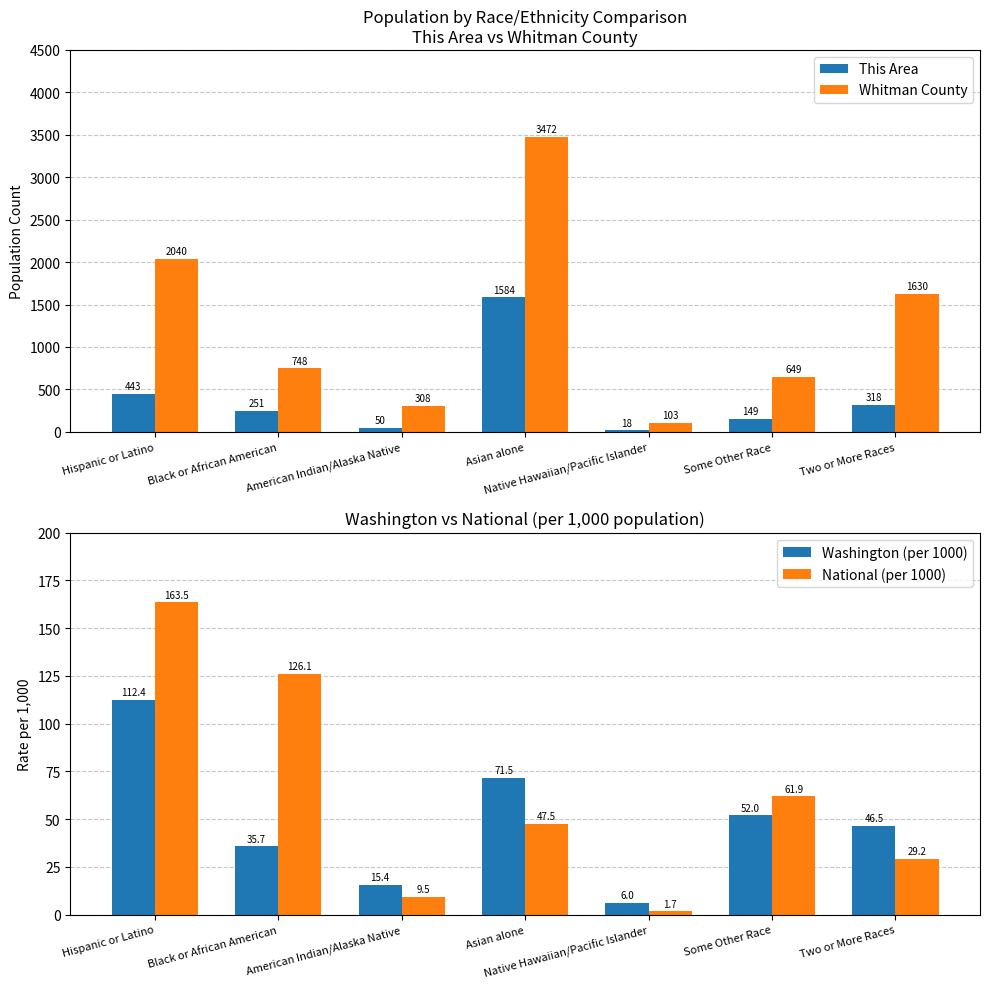

Where does the This Area series first go above 251?

Hispanic or Latino